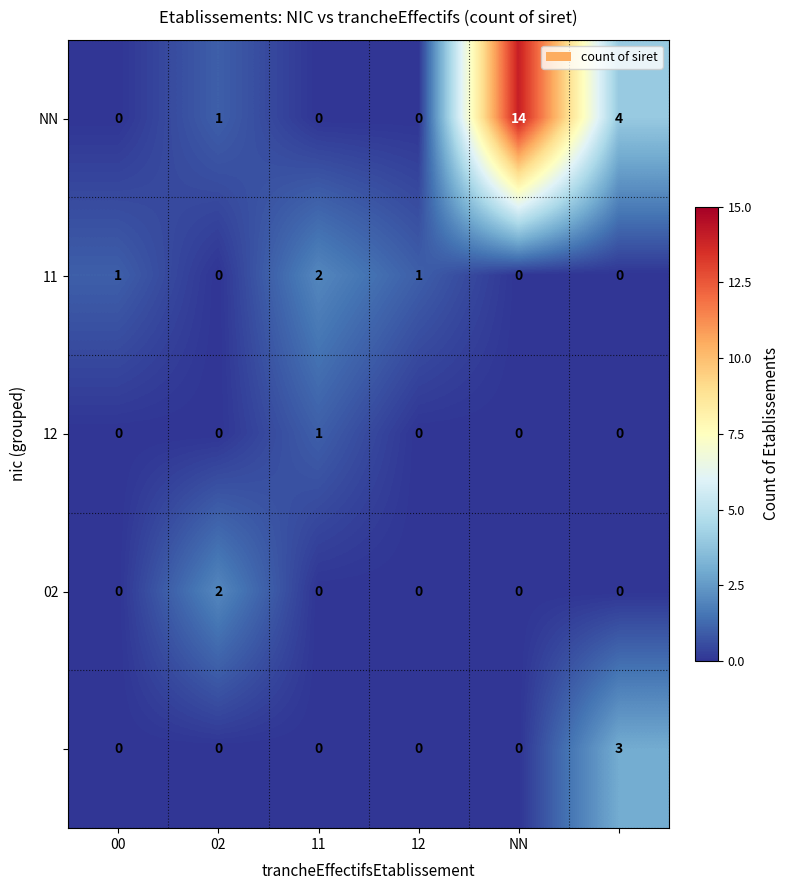

How many data points does each series have?

6